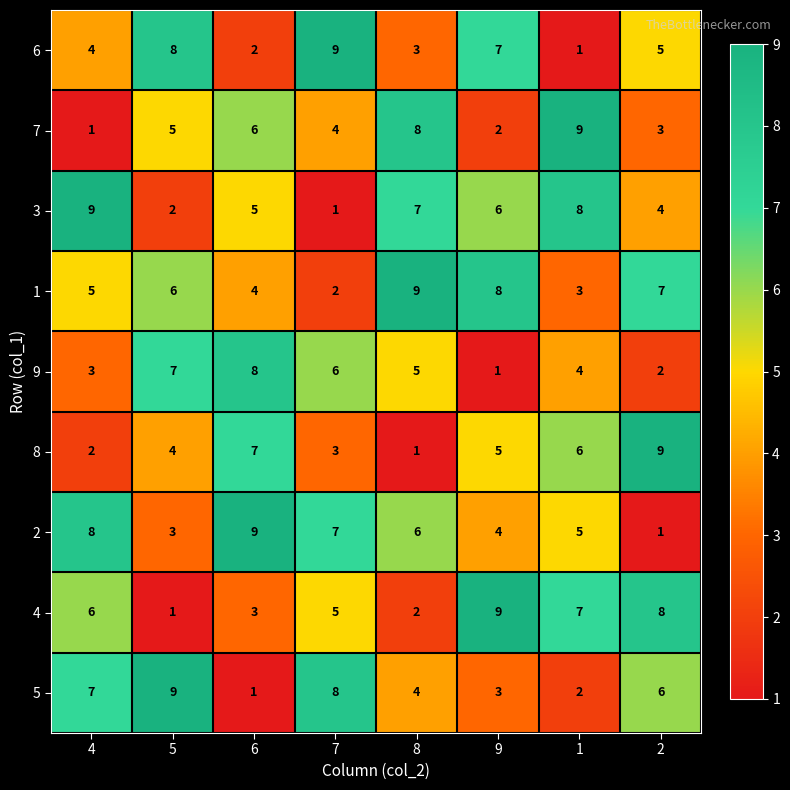

At which label does 3 reach its minimum?

7